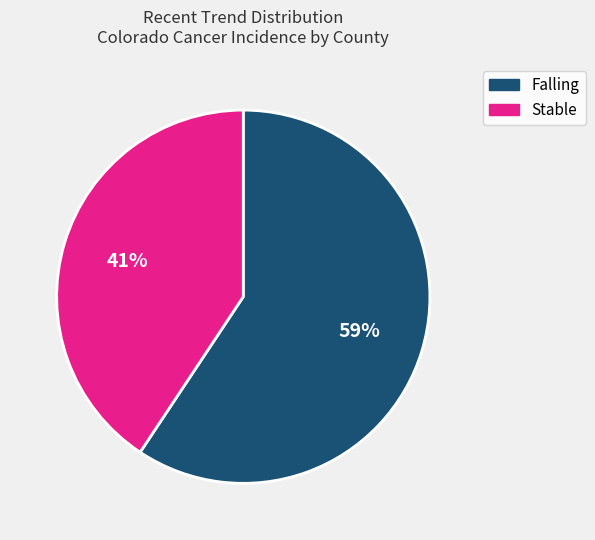

To the nearest percent, what is the average slice percentage?

50%